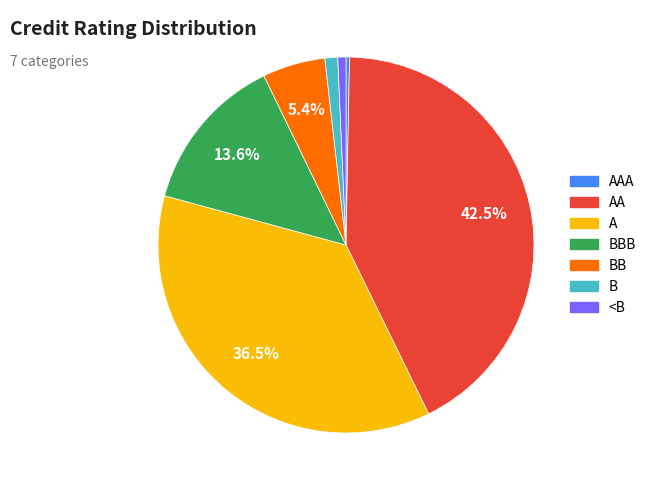

Does any single category account for the majority?

No